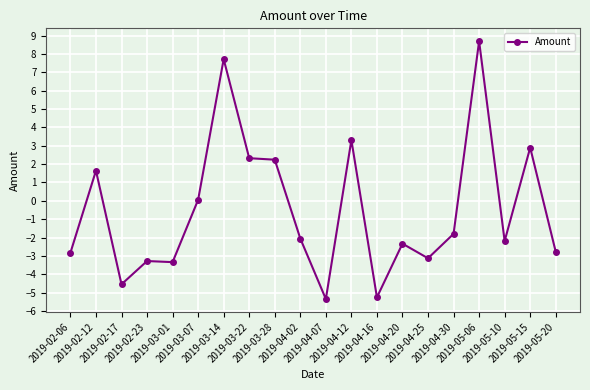

Between 2019-04-25 and 2019-02-06, which is larger?

2019-02-06